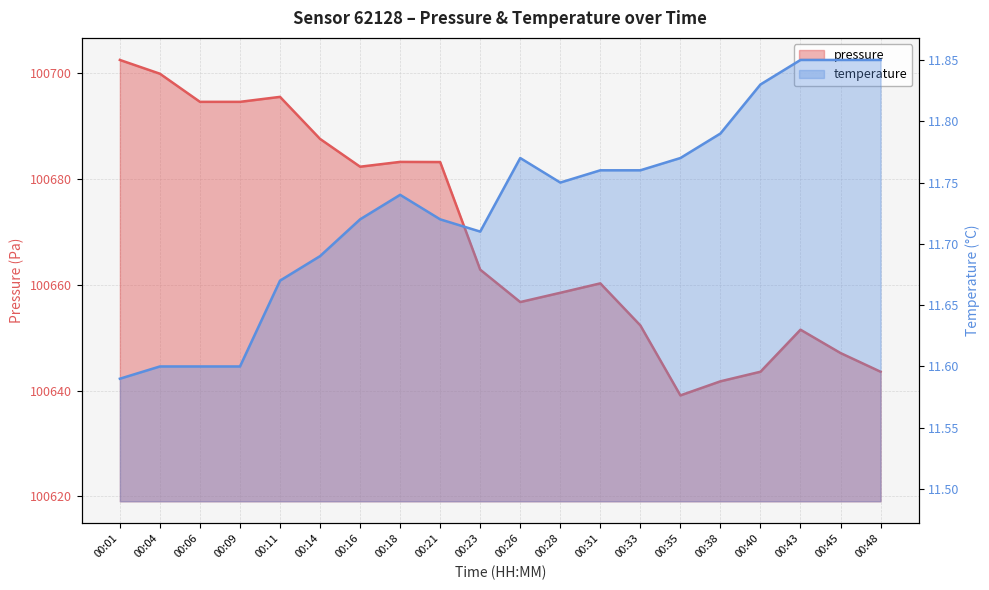

Is the value of pressure at 00:09 greater than the value of temperature at 00:18?

Yes